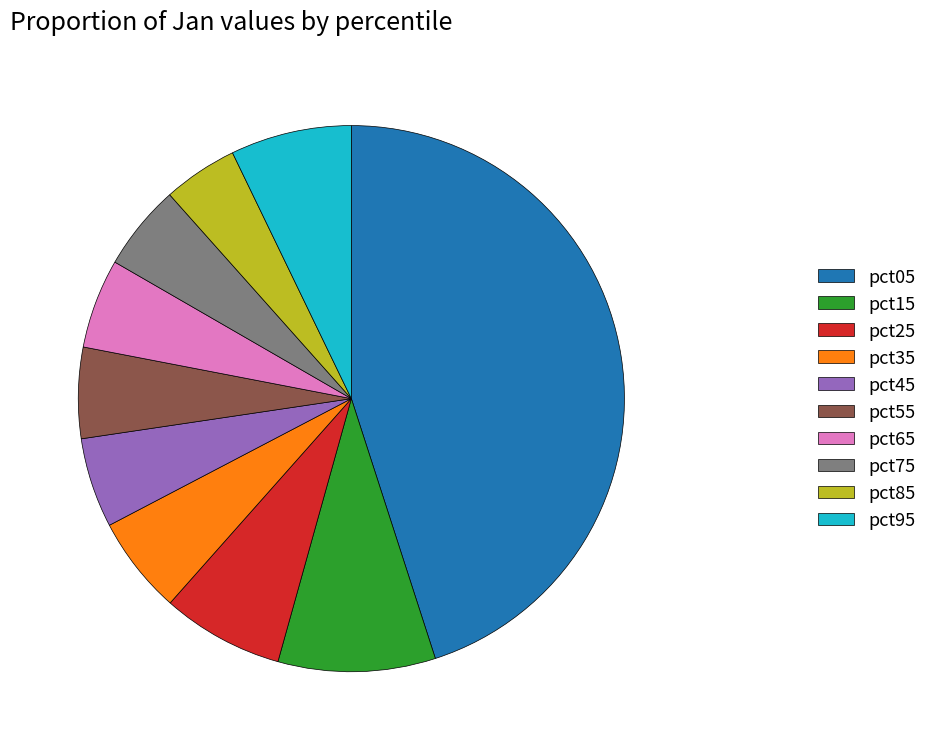

True or false: pct75 accounts for 5% of the total.

True